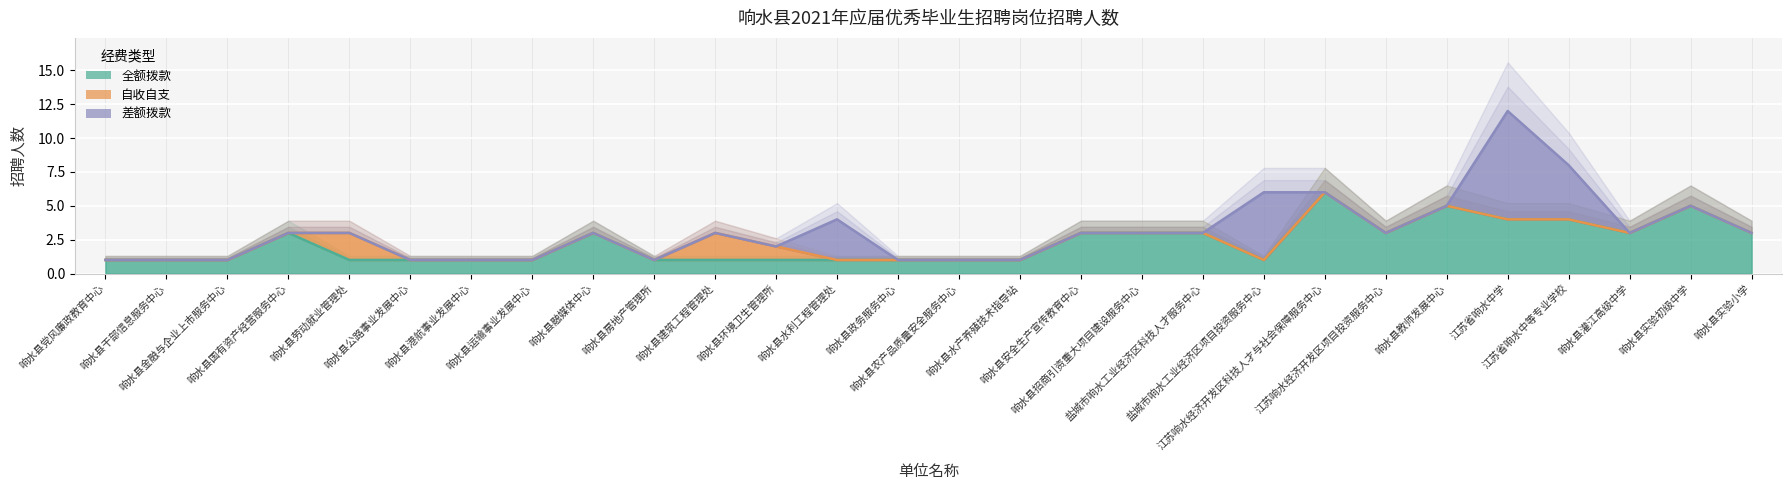

At which label does 自收自支 reach its peak?

响水县劳动就业管理处